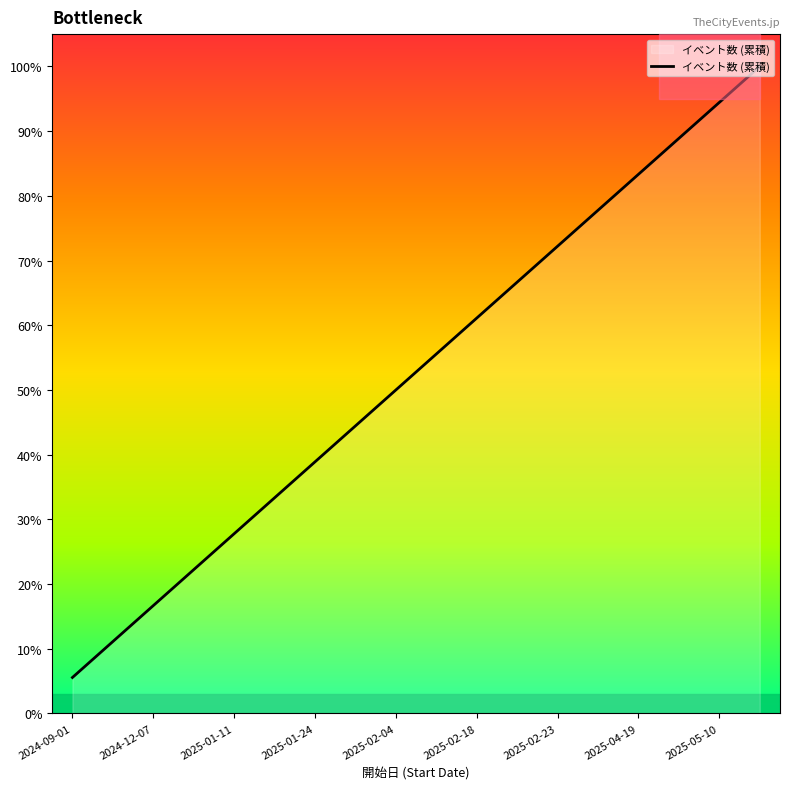

True or false: there are more than 0 points higher than both neighbors.

False